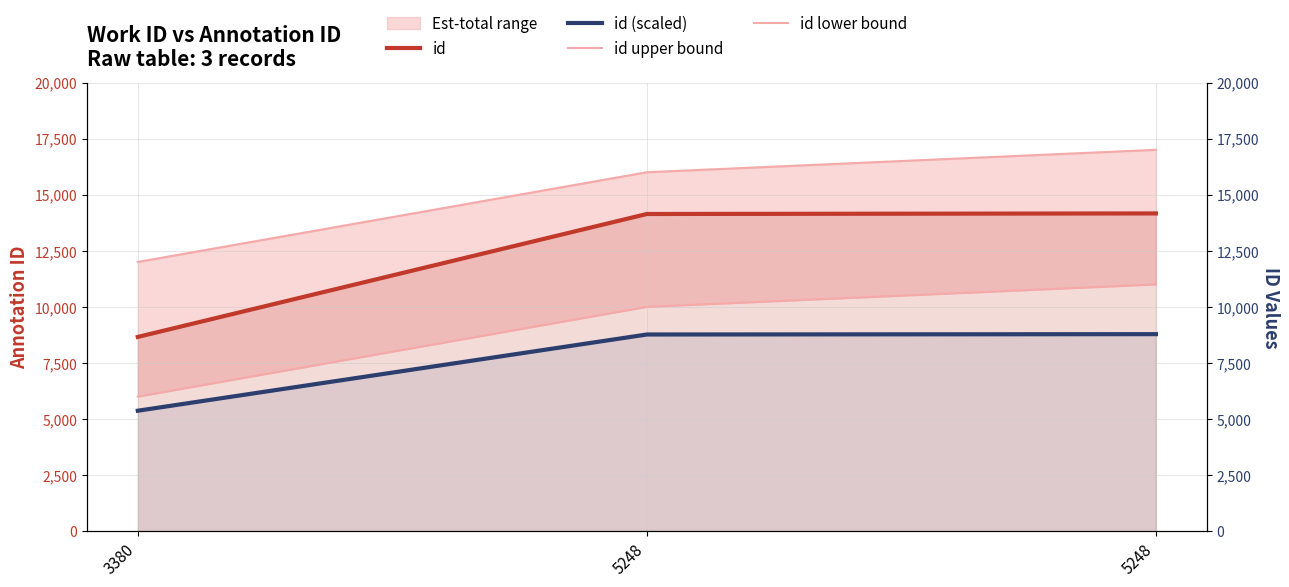

At how many categories does at least one series exceed 9966?

3